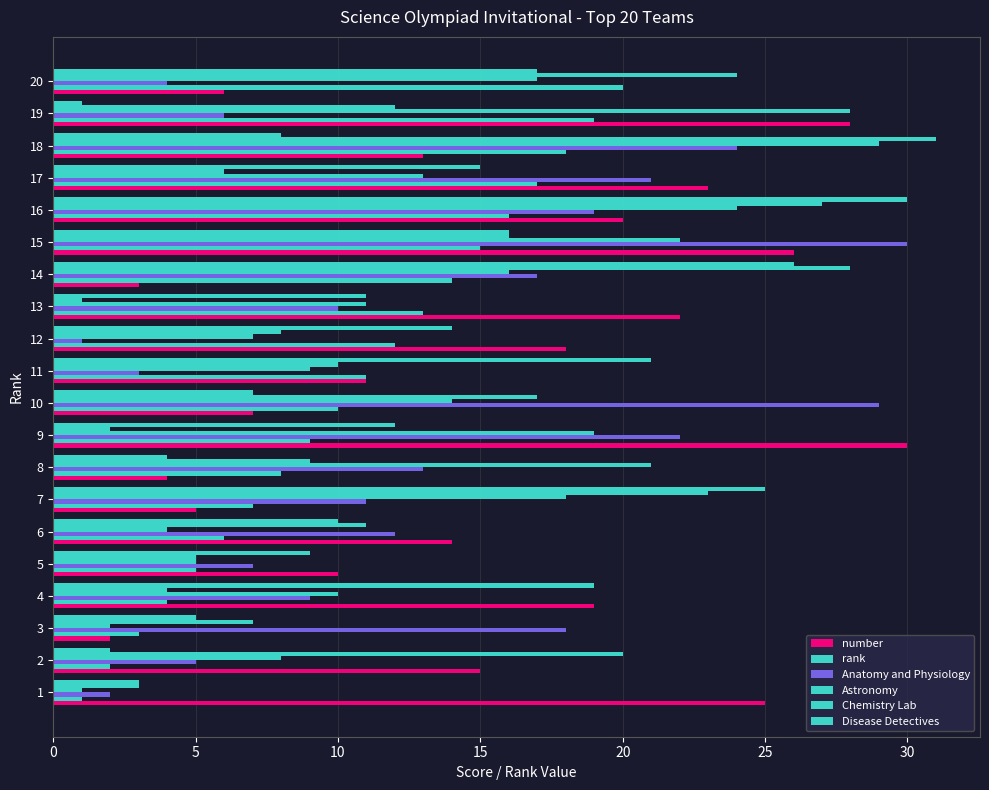

How many data points in rank are less than 11?

10